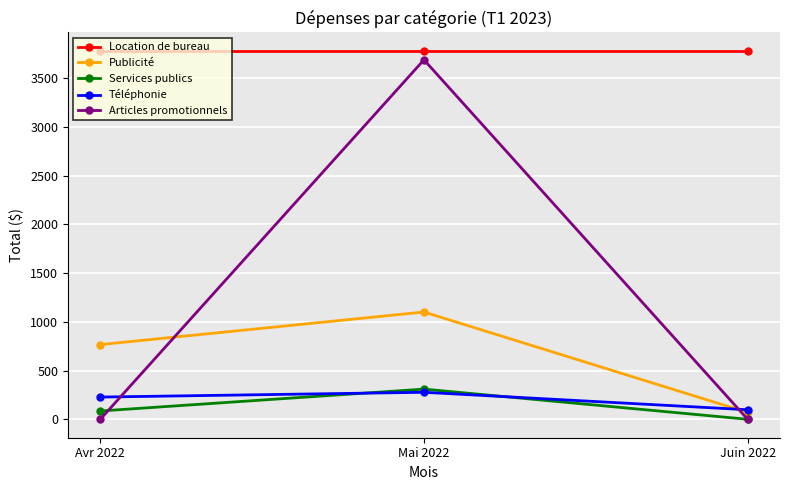

How many values in the Publicité series exceed 766?

2